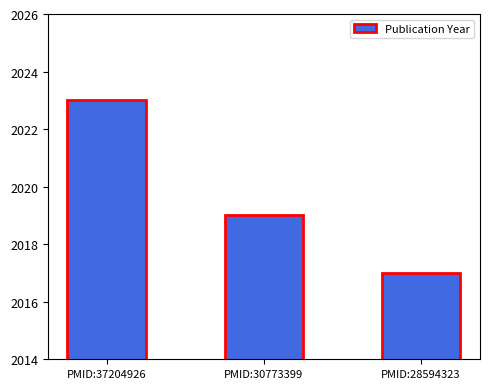

Is it true that the value at PMID:30773399 is 2019?

True